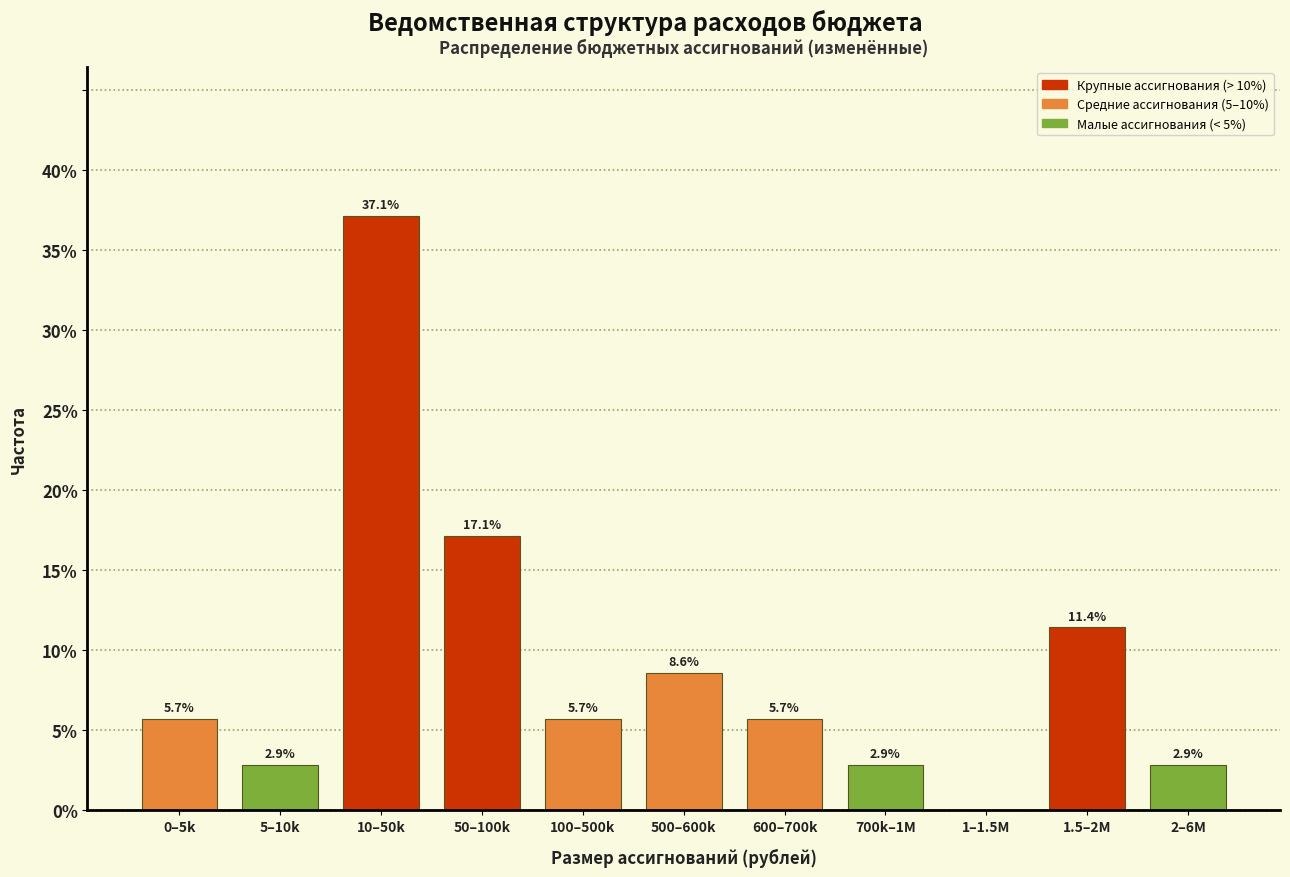

Reading left to right, what are all the values shown in this chart?

0–5k=5.7	5–10k=2.9	10–50k=37.1	50–100k=17.1	100–500k=5.7	500–600k=8.6	600–700k=5.7	700k–1M=2.9	1–1.5M=0.0	1.5–2M=11.4	2–6M=2.9